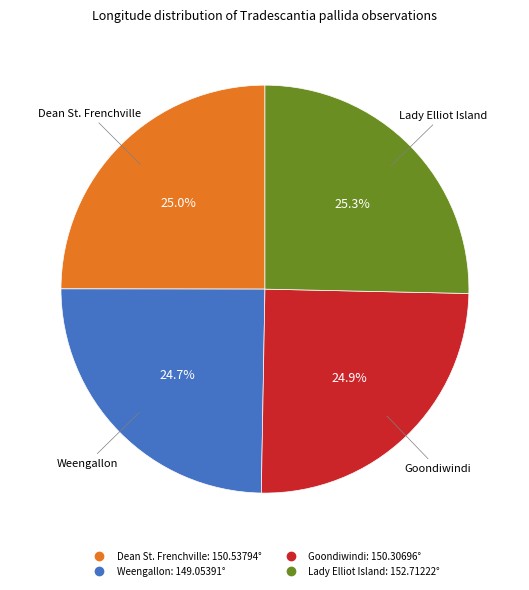

The Weengallon slice represents 25% of the pie. True or false?

True